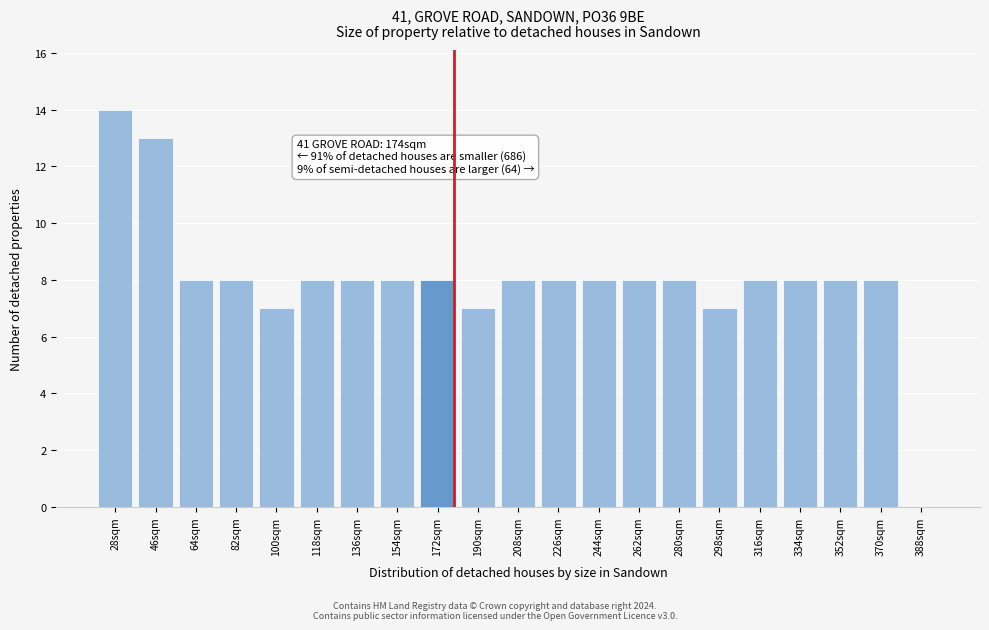

Reading left to right, what are all the values shown in this chart?

28sqm=14	46sqm=13	64sqm=8	82sqm=8	100sqm=7	118sqm=8	136sqm=8	154sqm=8	172sqm=8	190sqm=7	208sqm=8	226sqm=8	244sqm=8	262sqm=8	280sqm=8	298sqm=7	316sqm=8	334sqm=8	352sqm=8	370sqm=8	388sqm=0